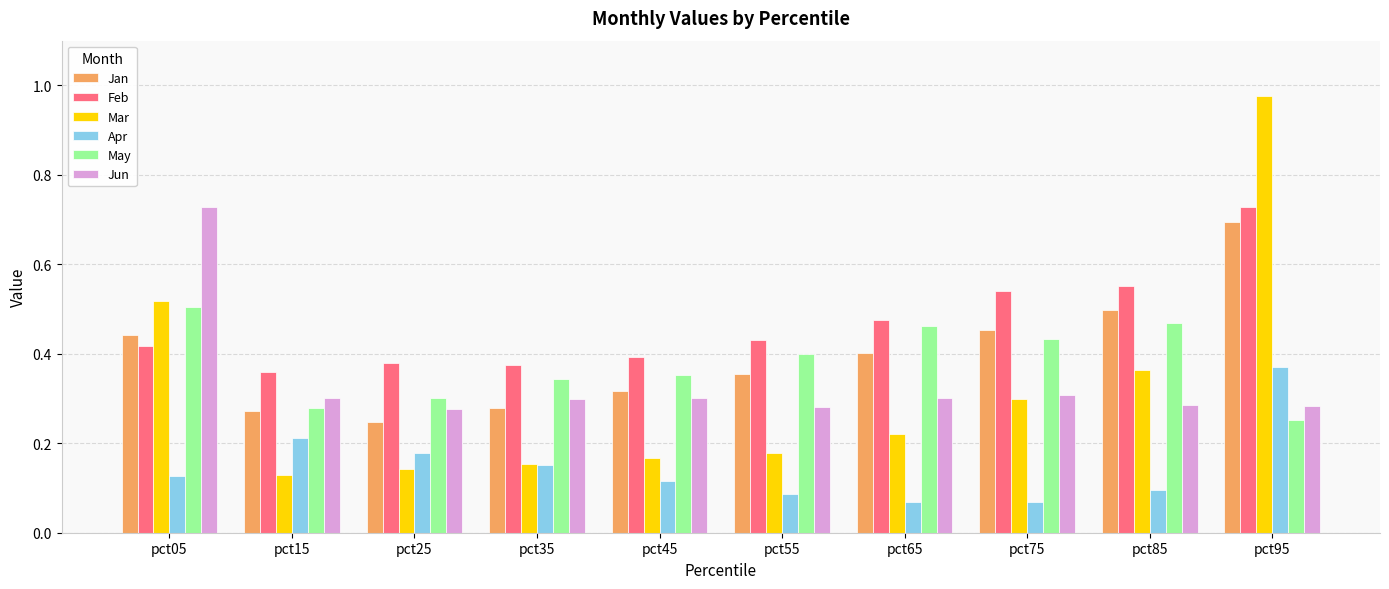

Count the Jun values in the range 0 to 1.

10